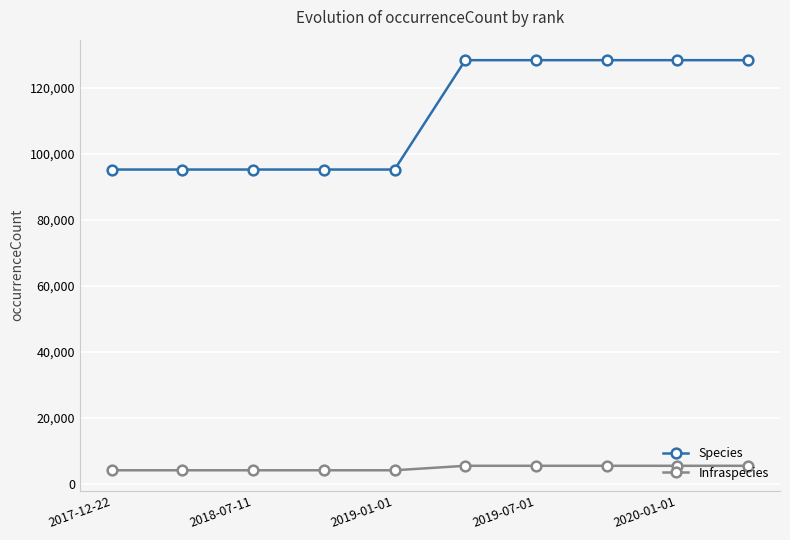

Count the number of categories in the chart.

10